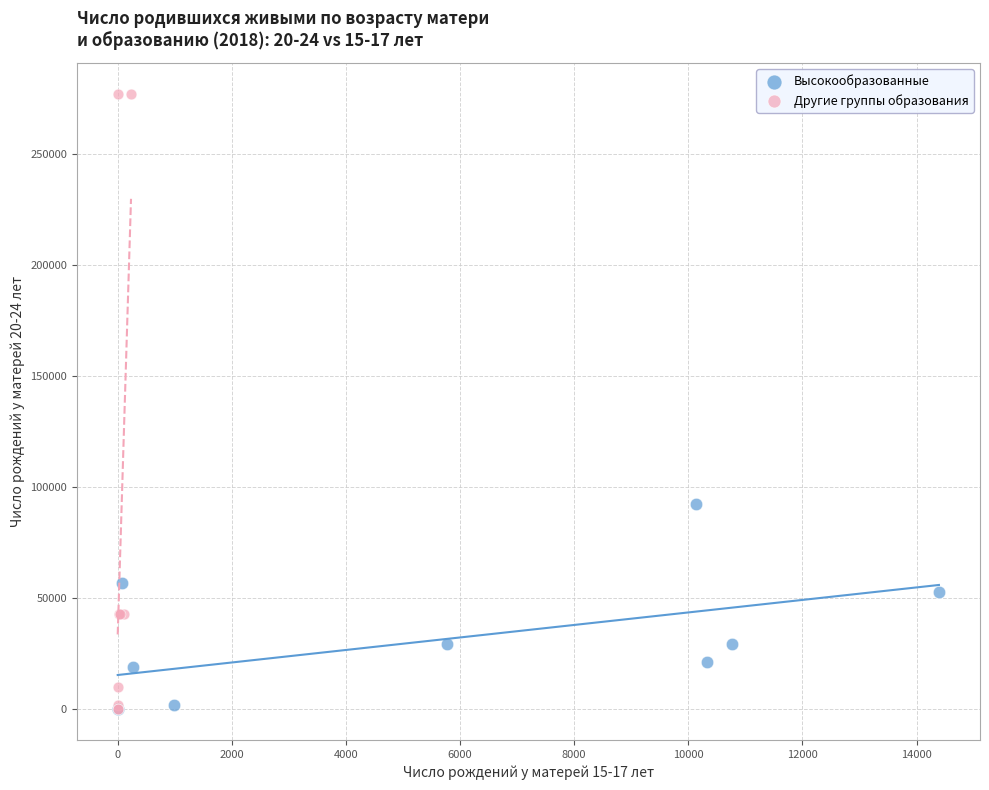

Which series reaches the maximum Y coordinate?

Другие группы образования